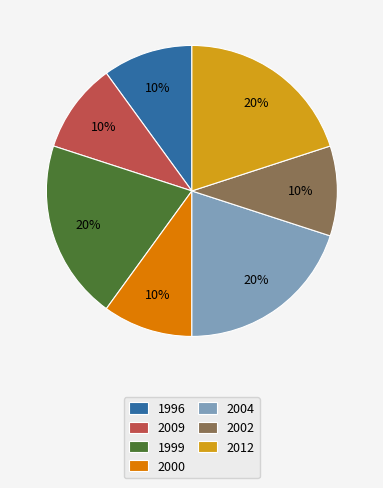

To the nearest percent, what is the average slice percentage?

14%